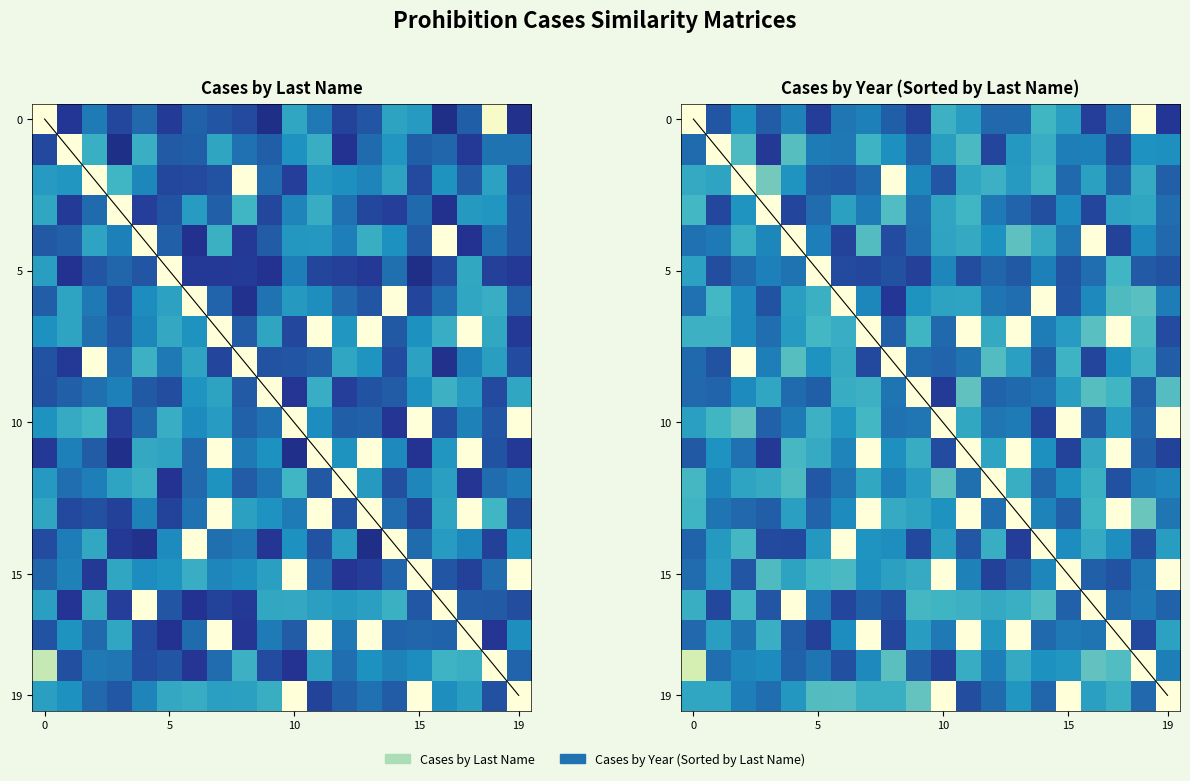

How many series are shown in this chart?

20